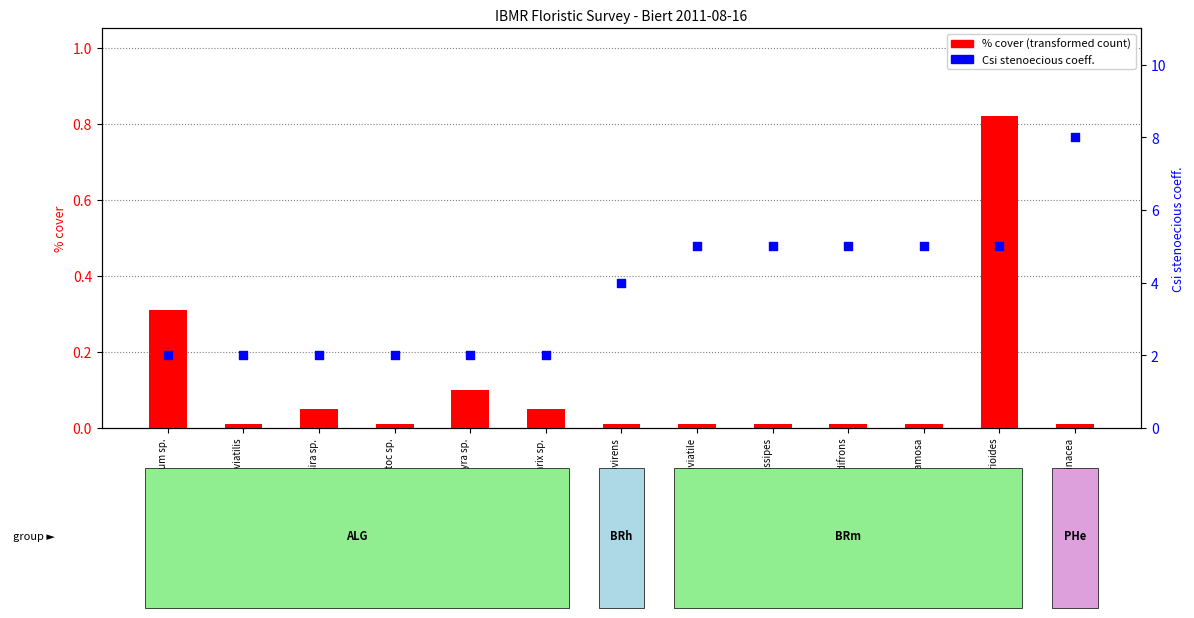

Which series has the largest total across all categories?

Csi (stenoecious coeff.)